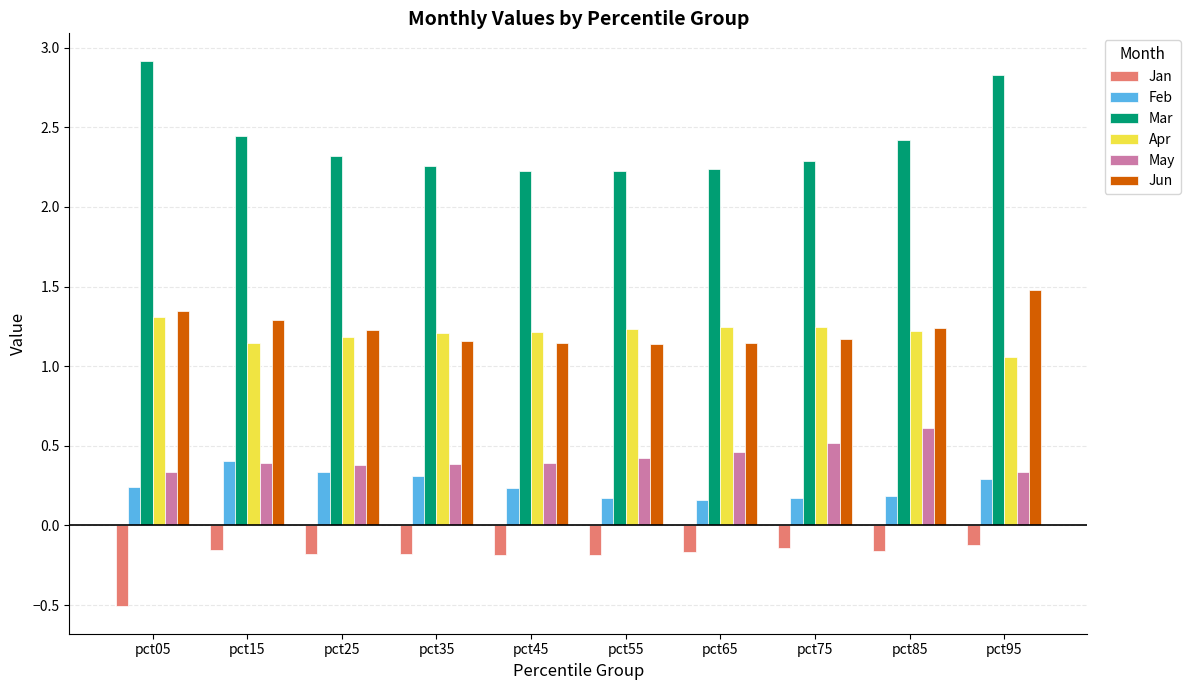

The value of Jan at pct45 is -0.2. True or false?

True